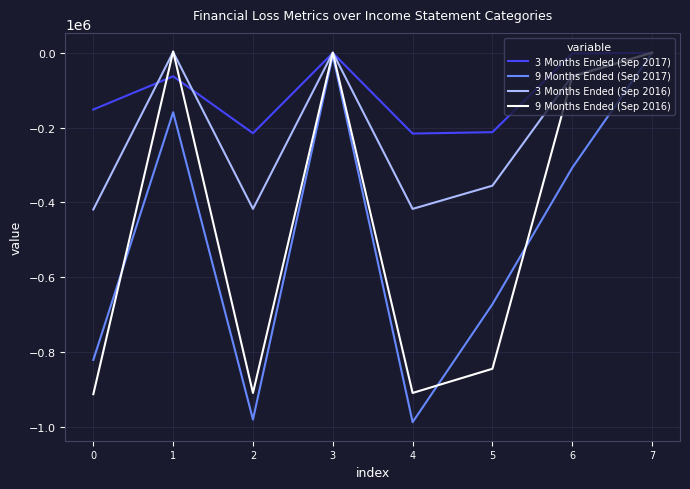

What is the lowest value of the 9 Months Ended (Sep 2017) series?

-986435